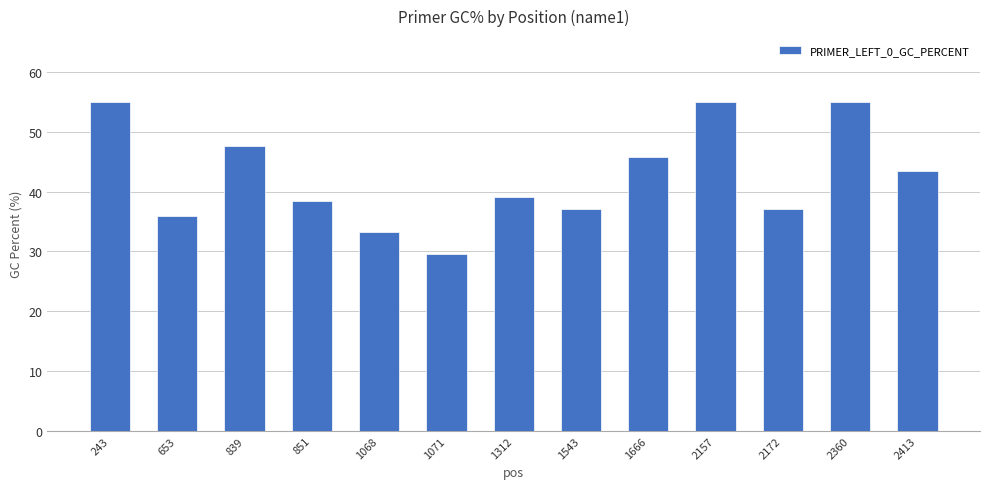

At which label does the data first exceed 39?

243